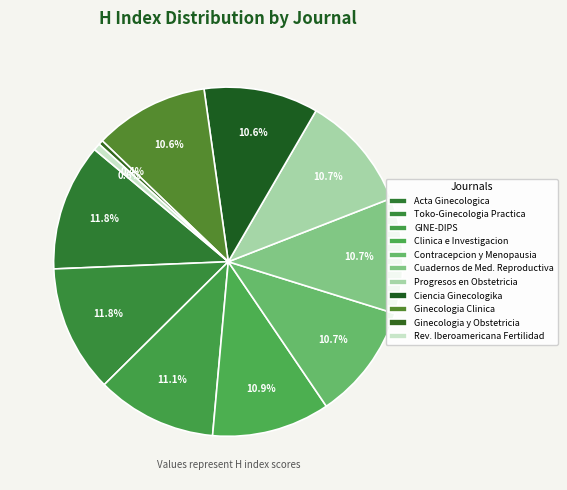

How many slices are in this pie chart?

11